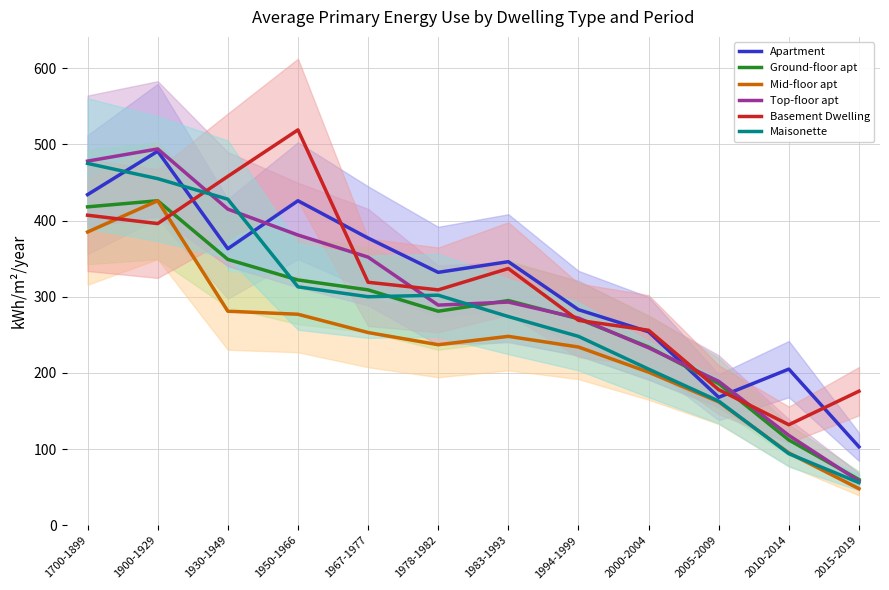

What are all the series names shown in the legend?

Apartment, Ground-floor apt, Mid-floor apt, Top-floor apt, Basement Dwelling, Maisonette